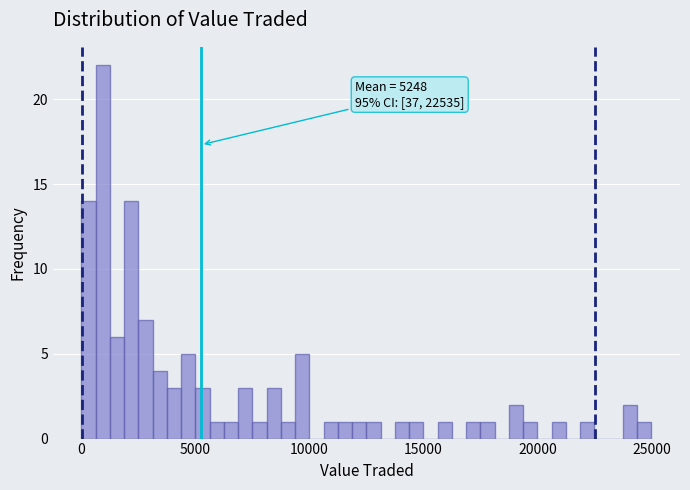

Read against the x-axis, roughly where is the centre of the tallest bar?

1000